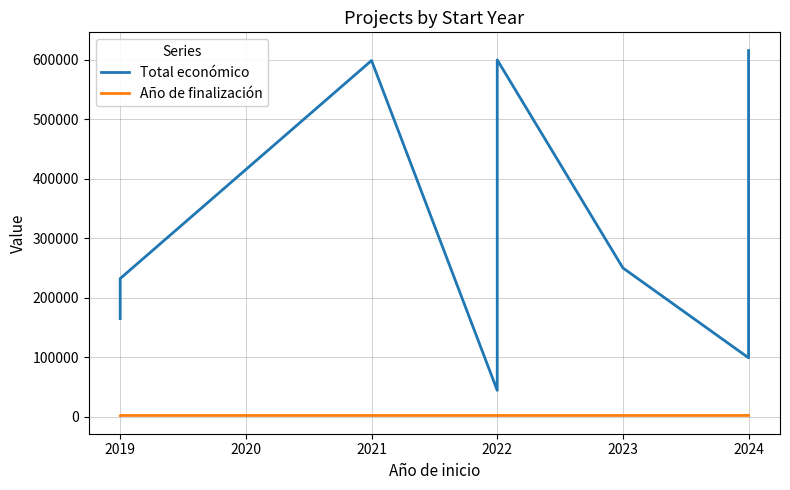

What is the maximum value shown in the chart?

615375